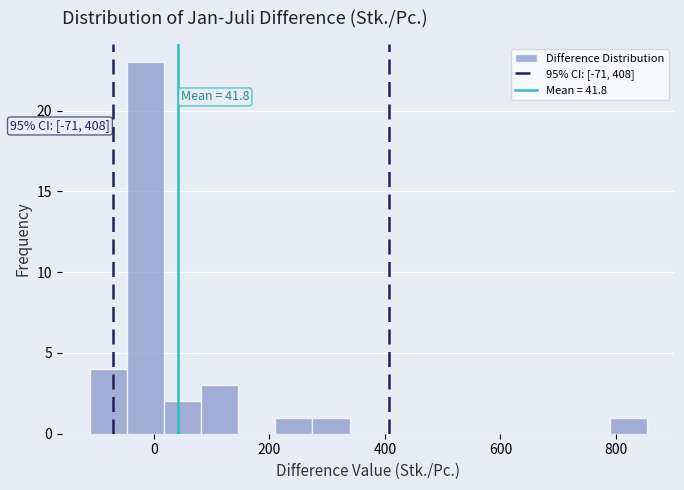

Around what value on the x-axis is the tallest bar? Give the approximate position of its centre, as read against the axis.

-20